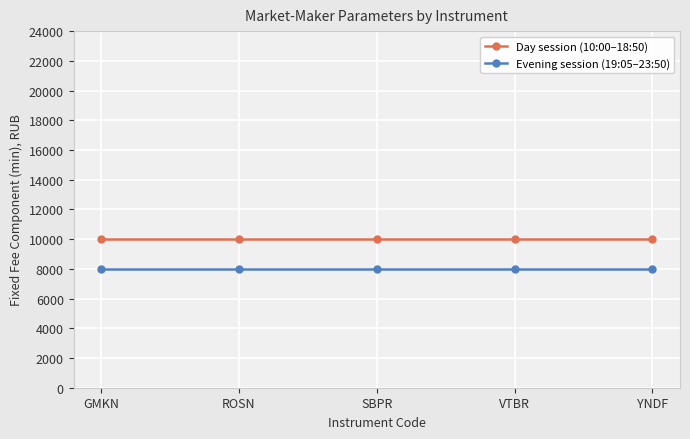

What is the maximum value for Day session (10:00–18:50)?

10000